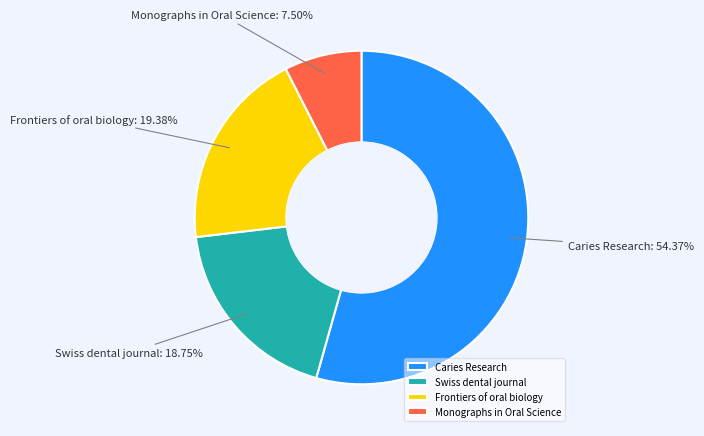

To the nearest percent, what is the difference between the Swiss dental journal and Monographs in Oral Science slice percentages?

11%